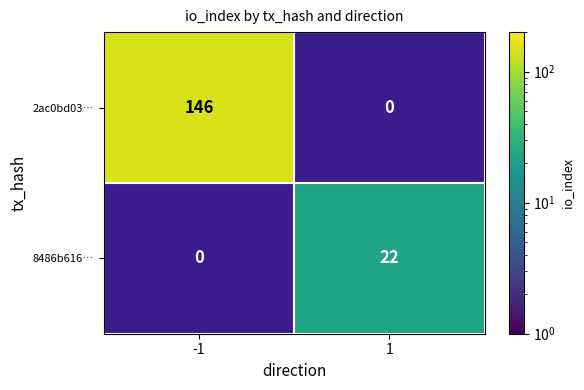

At which category does the chart reach its peak across all series?

-1